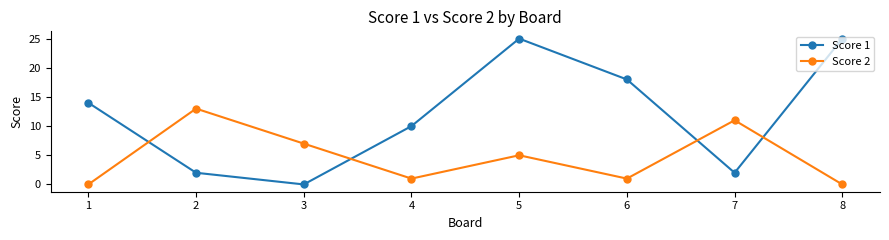

Rank the series by their average value, from highest to lowest.

Score 1, Score 2